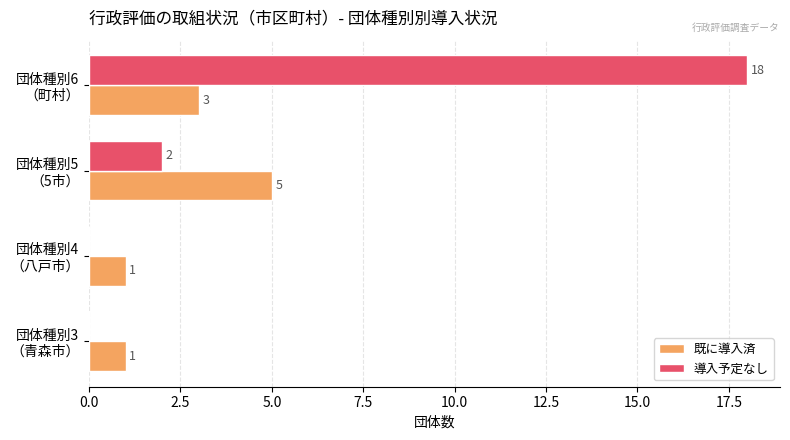

How many data points does each series have?

4